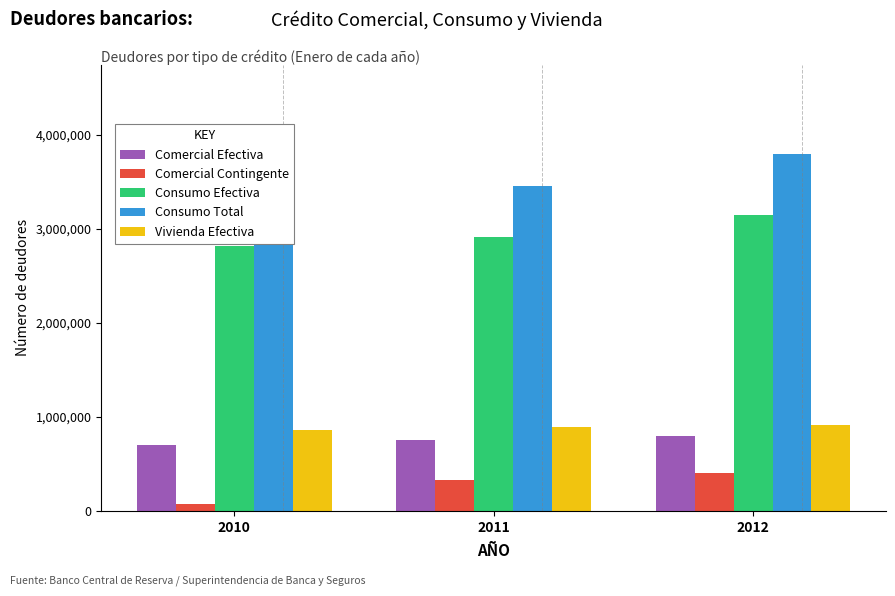

How many Vivienda Efectiva values are between 855879 and 910047?

3